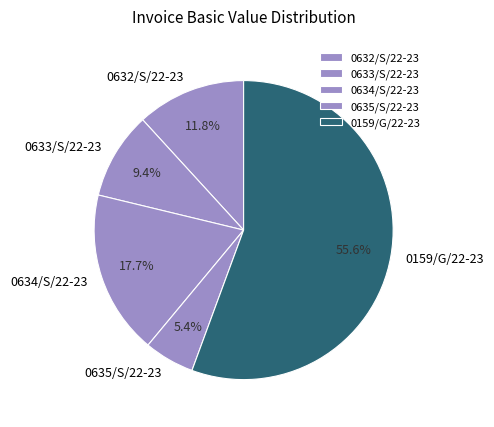

Which slice represents more than half of the pie?

0159/G/22-23